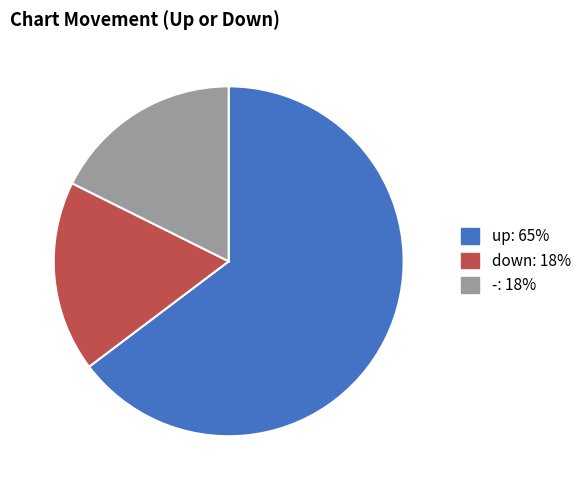

Which slice is the largest?

up